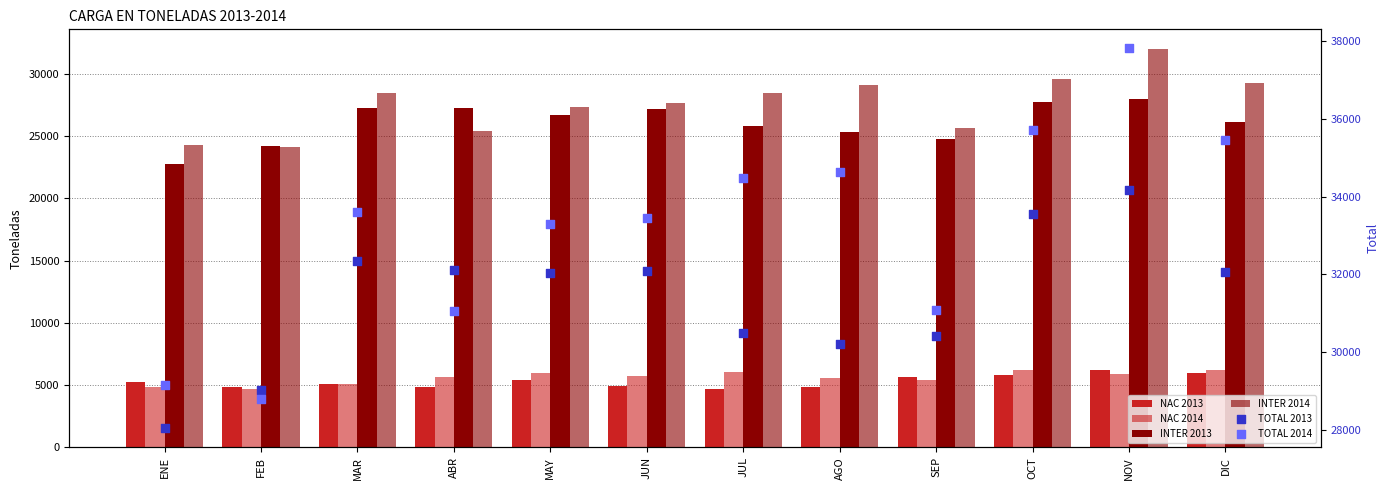

Which series contains the lowest Y value?

NAC 2014